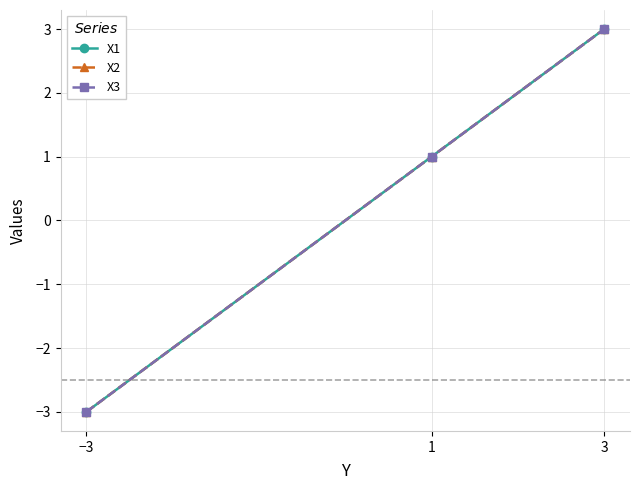

Is this an area chart (filled region under the line)?

No